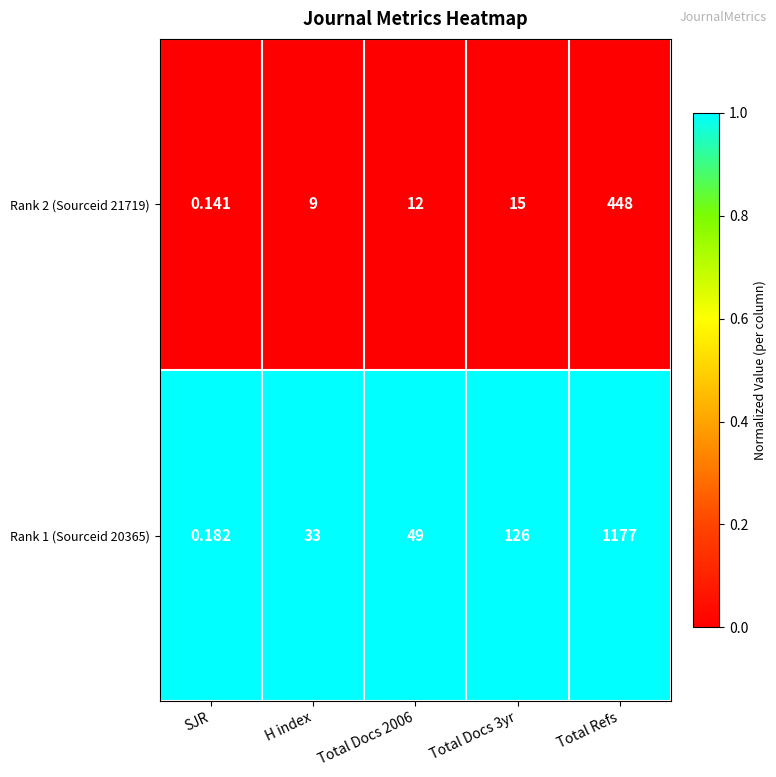

Which label corresponds to the largest value in the chart?

Total Refs